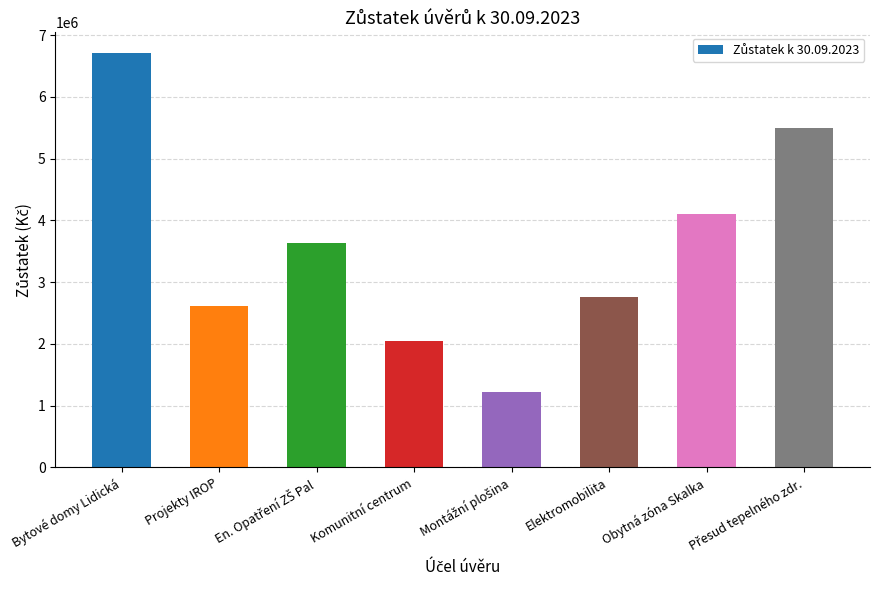

Reading left to right, extract all data points from this chart.

6709474.3	2612311.8	3639954.4	2050275.6	1214297.0	2754390.0	4103594.3	5500000.0